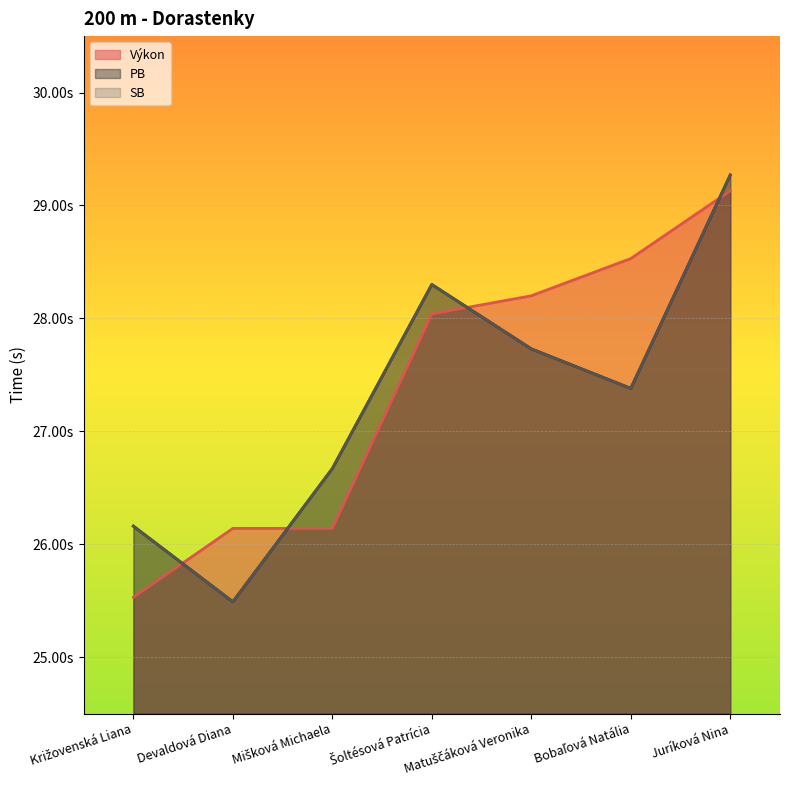

Reading left to right, what are all the values shown in this chart?

Výkon: 25.5	26.1	26.1	28.0	28.2	28.5	29.1
PB: 26.2	25.5	26.7	28.3	27.7	27.4	29.3
SB: 26.2	25.5	26.7	28.3	27.7	27.4	29.3